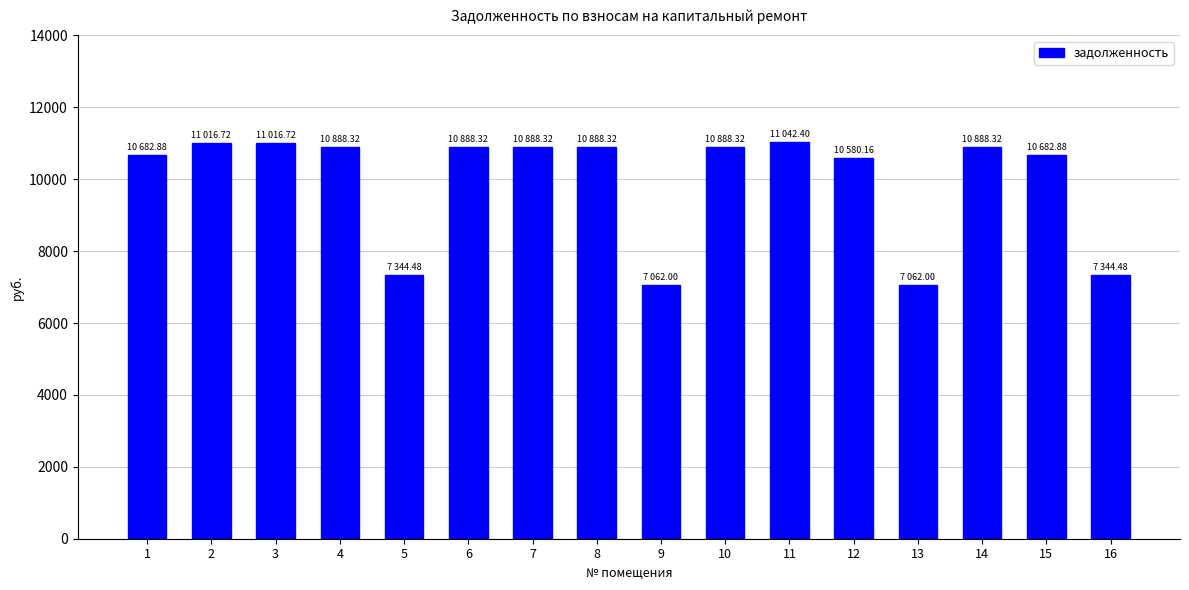

What is the difference between the second highest and second lowest values?

3954.7